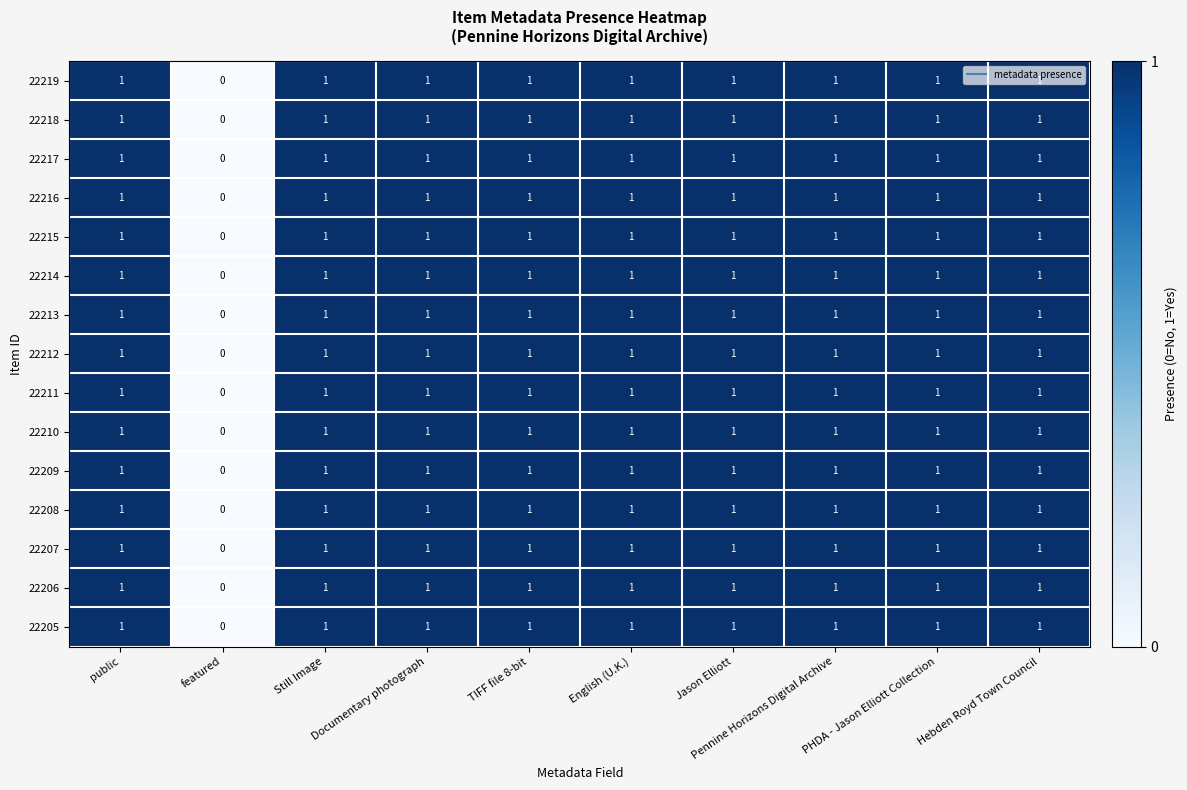

The 22213 series shows 0 at PHDA - Jason Elliott Collection. True or false?

False